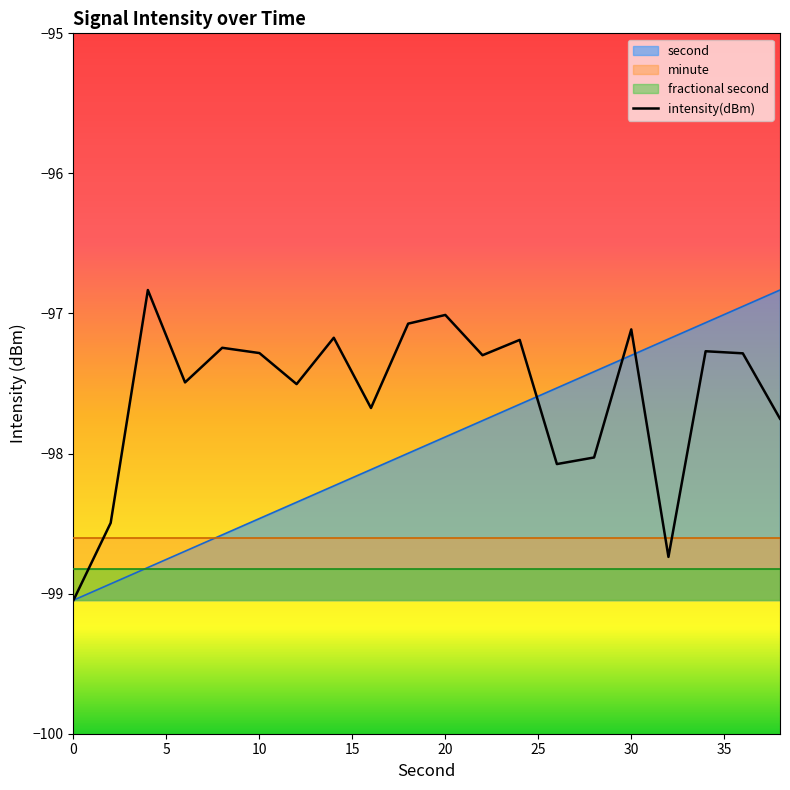

What is the lowest value of the second series?

-99.0